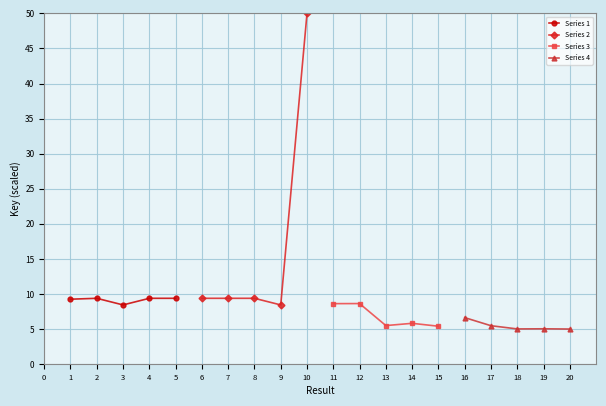

What is the minimum value for Series 1?

8.4